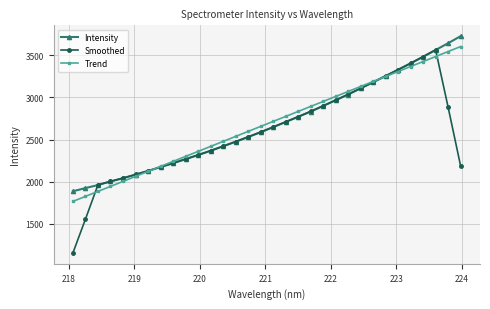

Which series has the widest spread of values?

Smoothed